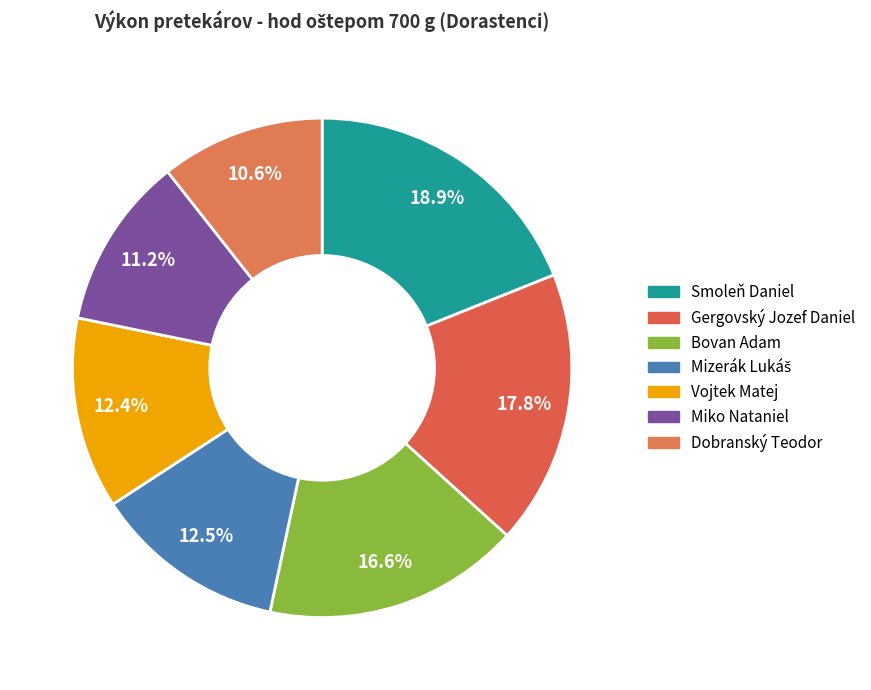

Count the number of slices in the pie.

7